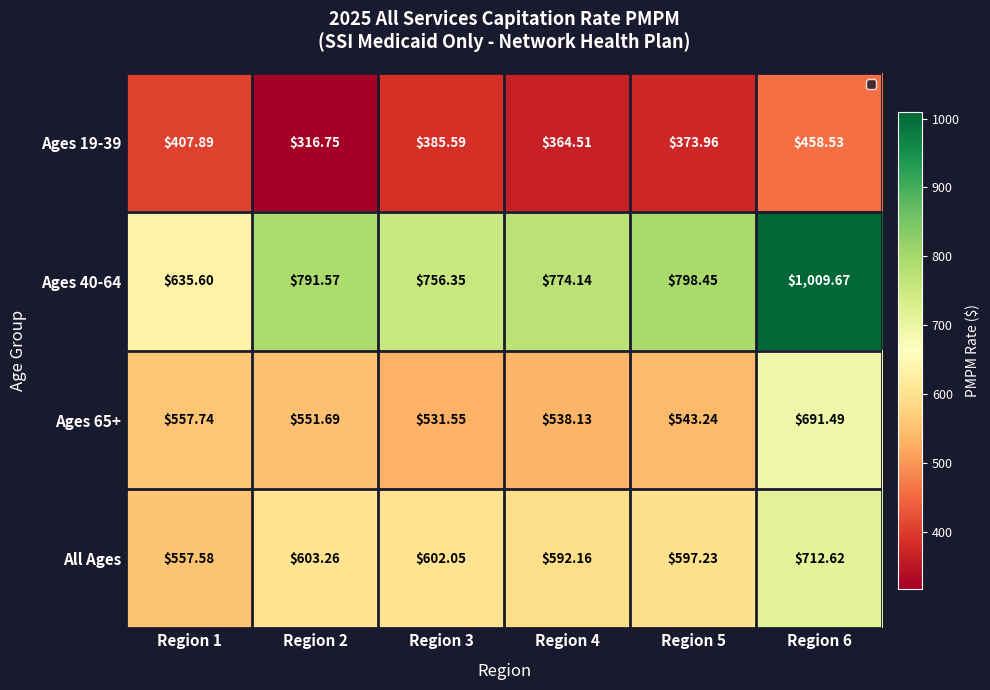

Is the value of Ages 65+ at Region 4 greater than the value of Ages 19-39 at Region 1?

Yes